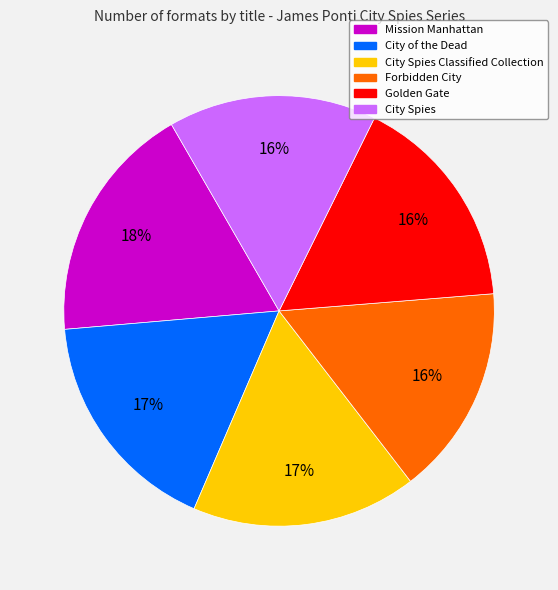

To the nearest percent, what is the difference between the Forbidden City and City Spies Classified Collection slice percentages?

1%